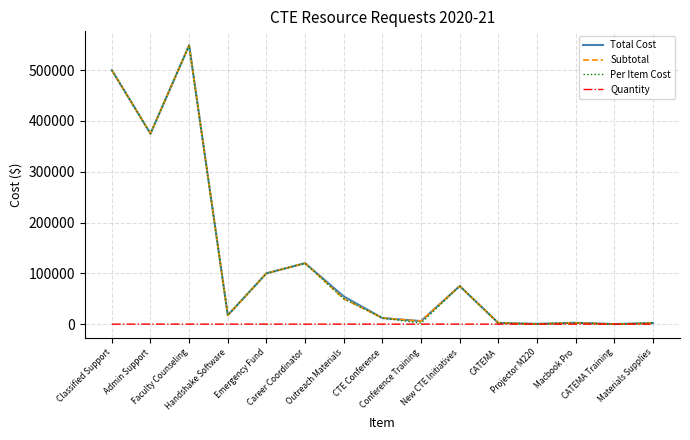

What is the difference between the second highest and second lowest values in the Subtotal series?

499500.0